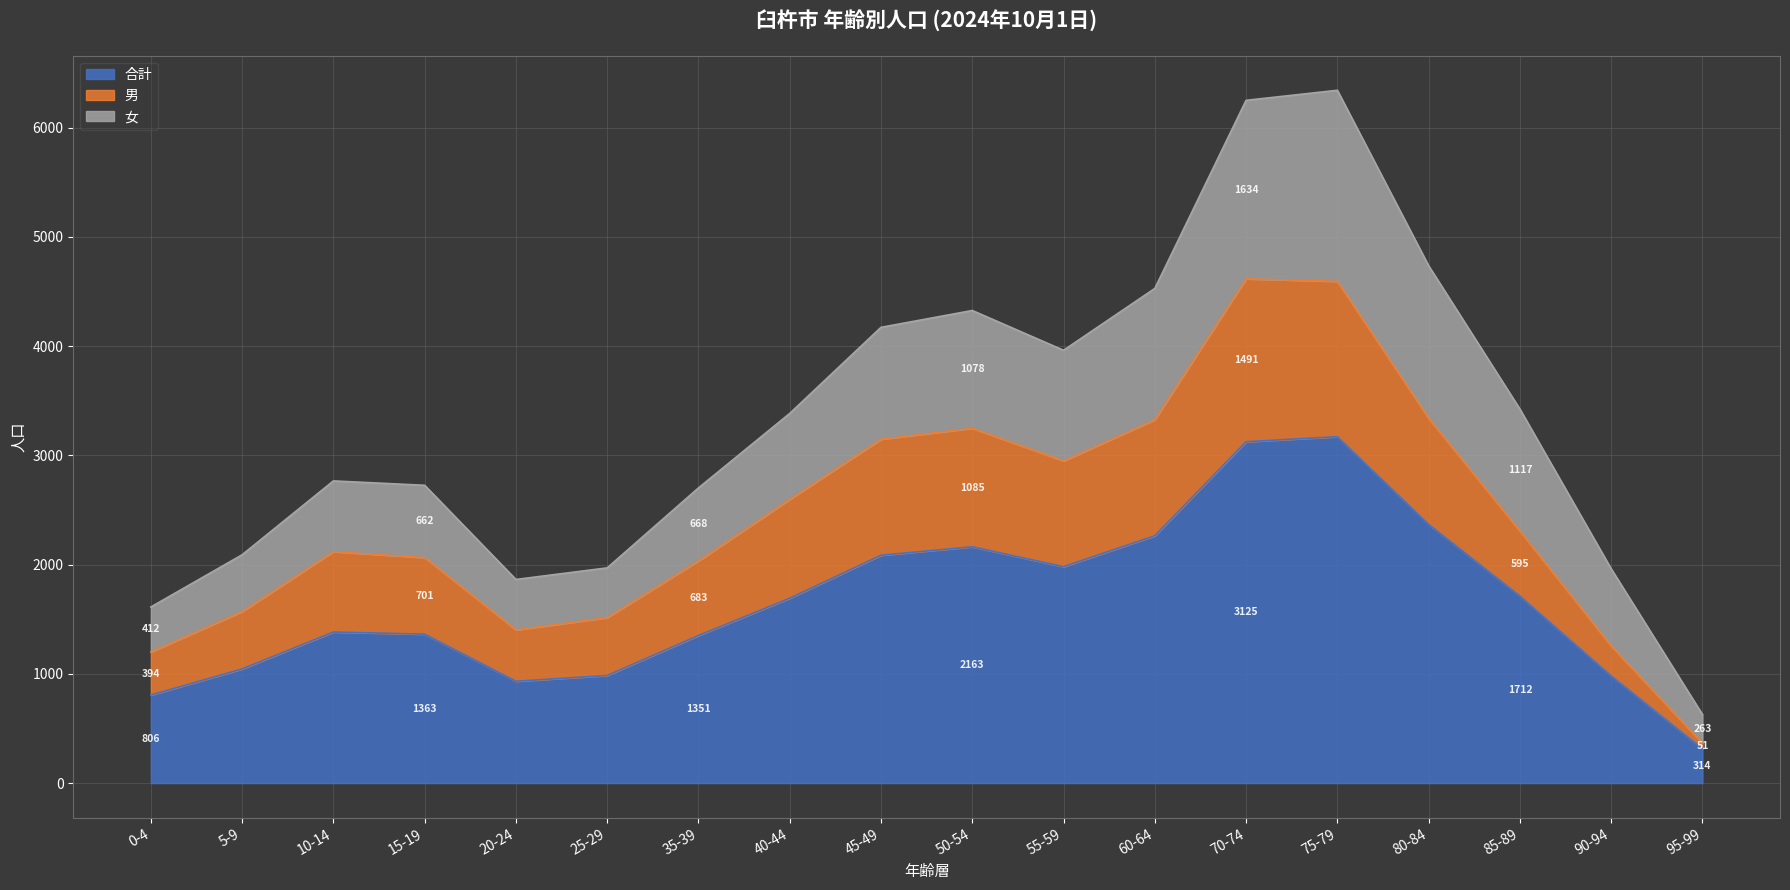

At which category does 合計 reach its first local peak?

10-14